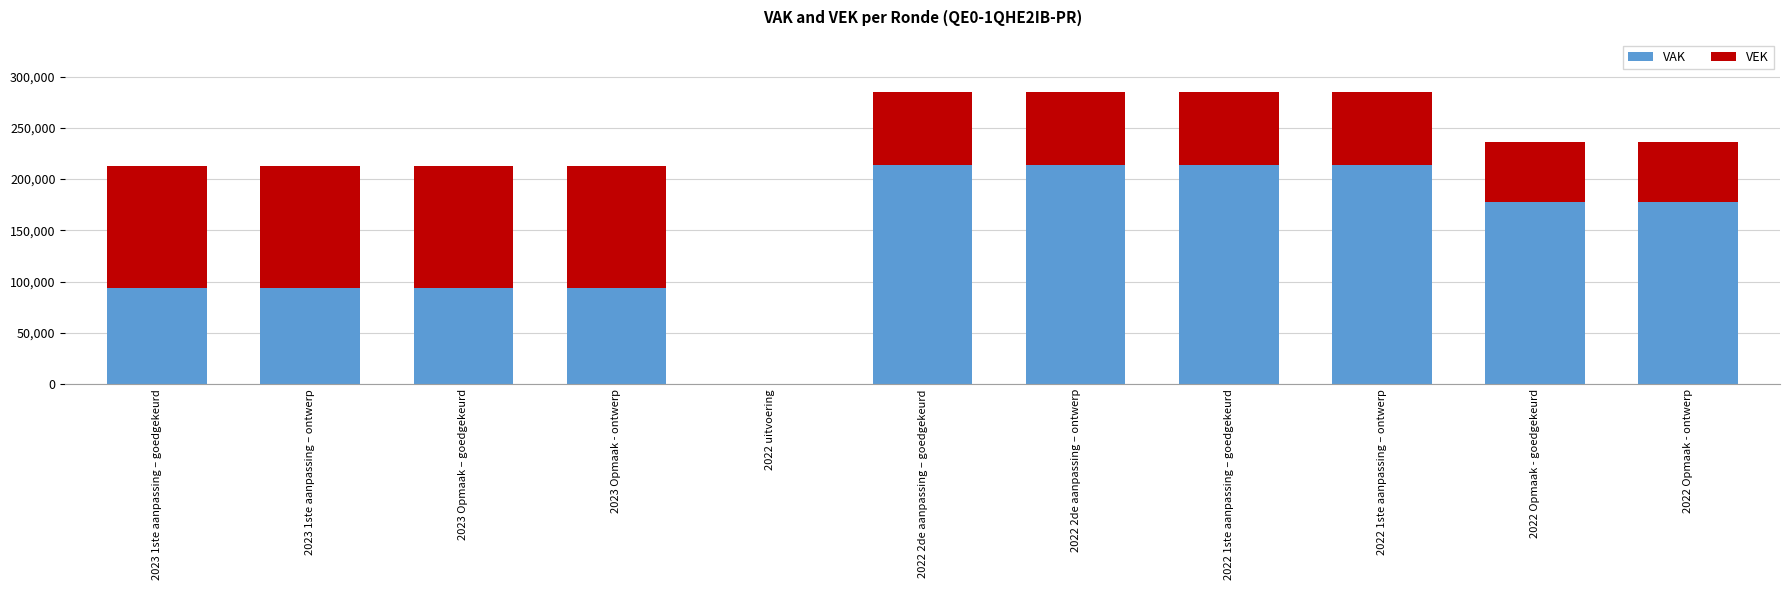

What is the highest value of the VAK series?

213474